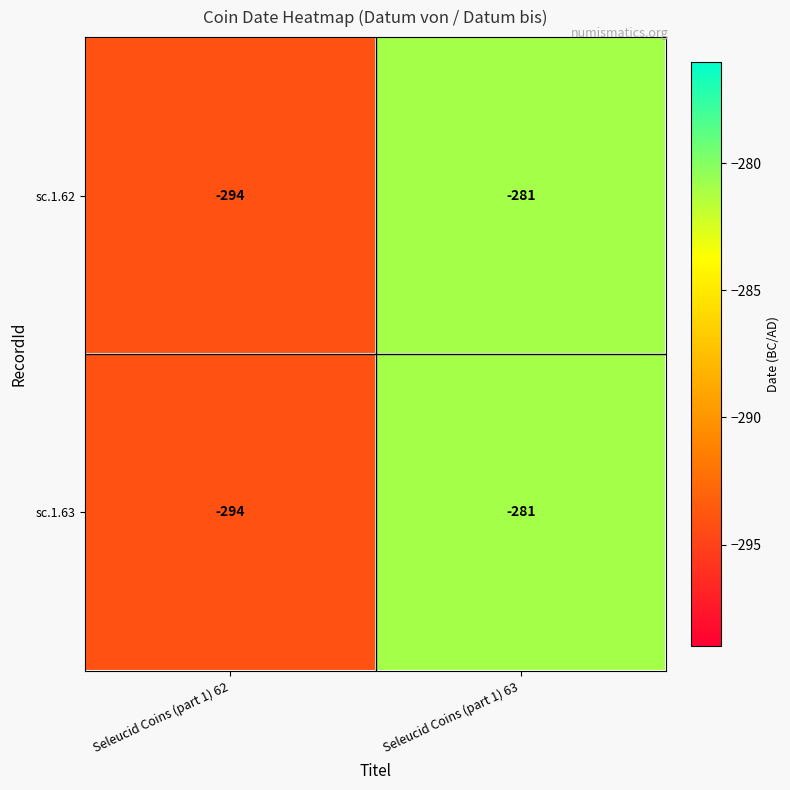

List the labels in order of sc.1.62 value, smallest first.

Seleucid Coins (part 1) 62, Seleucid Coins (part 1) 63